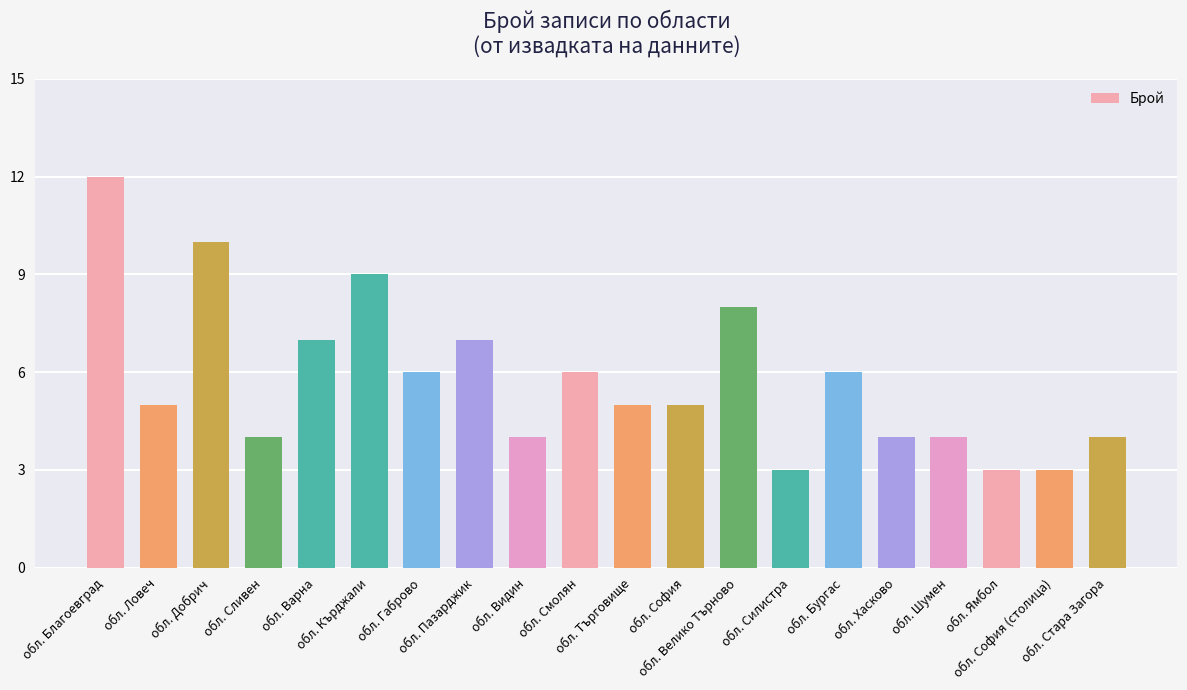

How many bars are there in total?

20